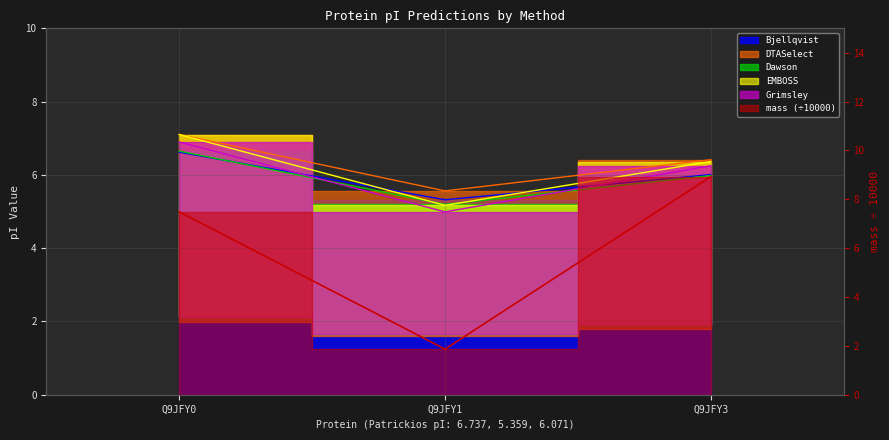

At which category is the sum across all series the highest?

Q9JFY0